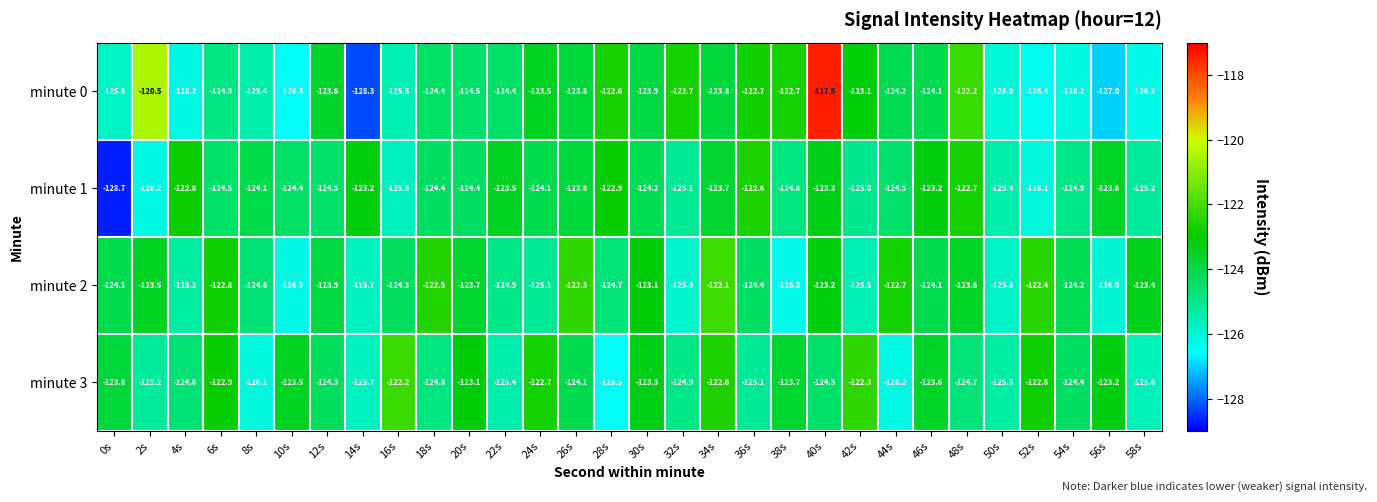

What is the total value across all series at 6s?

-495.1